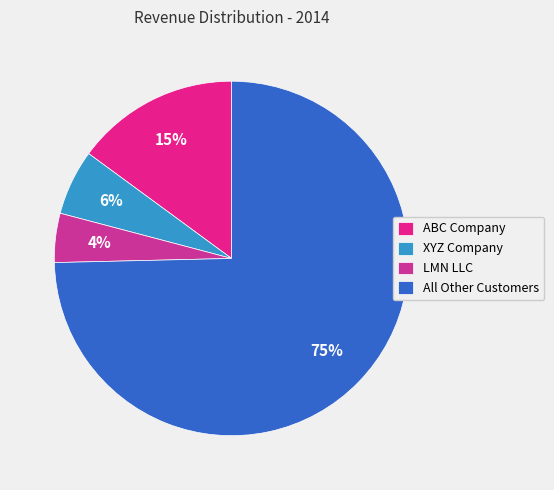

Between All Other Customers and ABC Company, which is larger?

All Other Customers